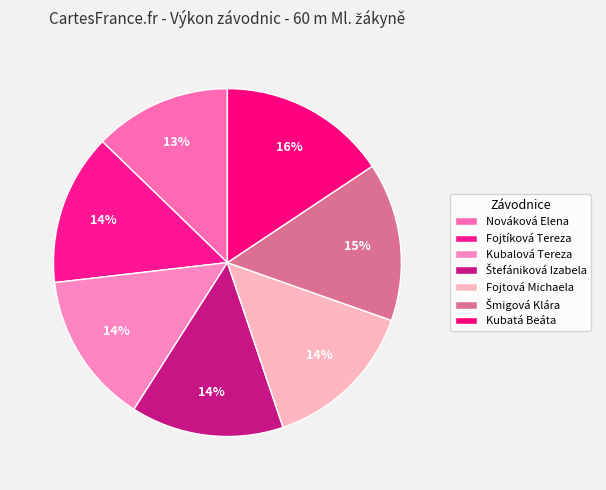

How many segments does this pie chart have?

7